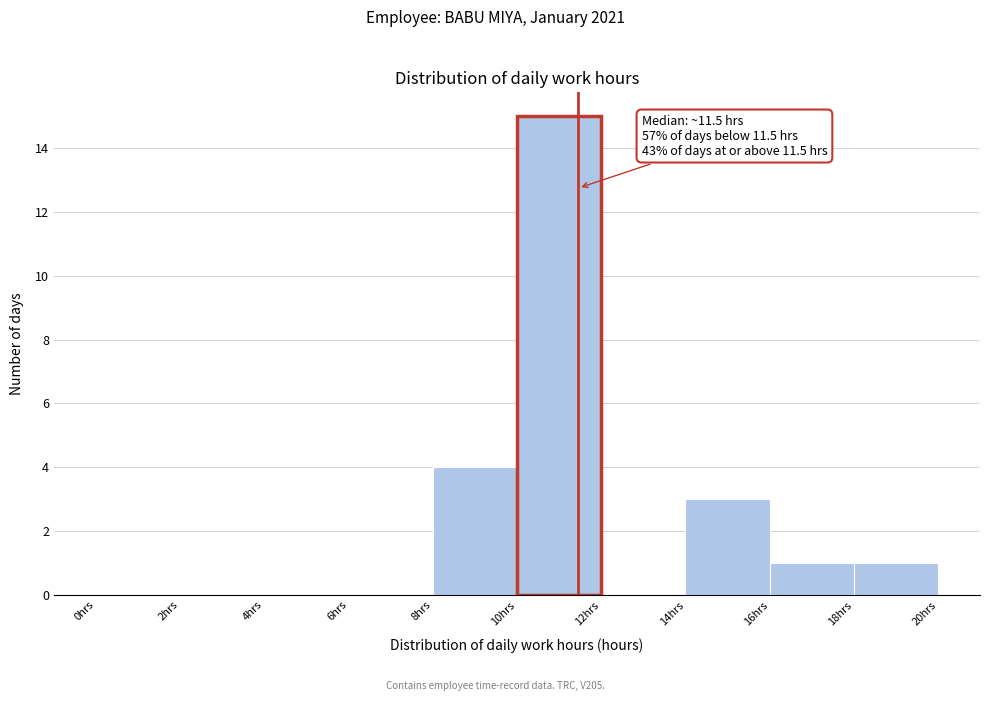

Over which range of the x-axis is the bar tallest?

10 to 12